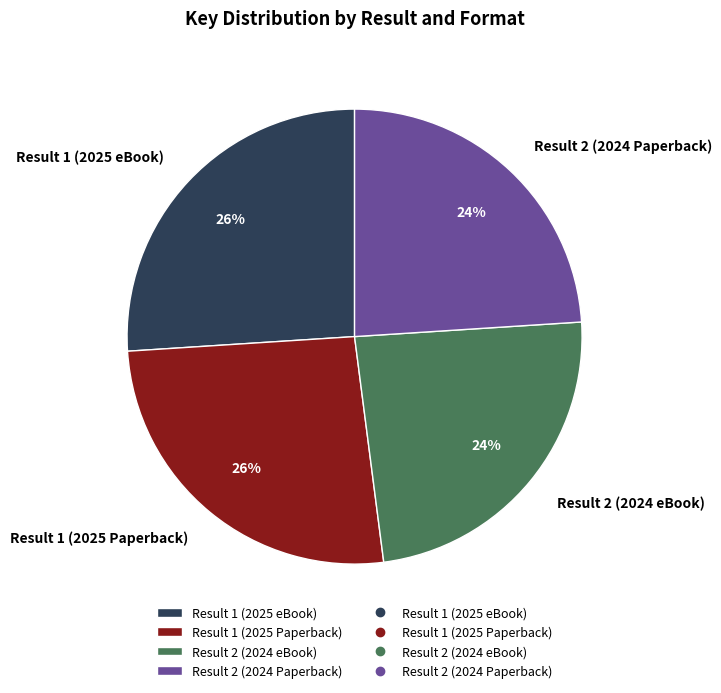

What percentage is the Result 2 (2024 eBook) slice, to the nearest percent?

24%